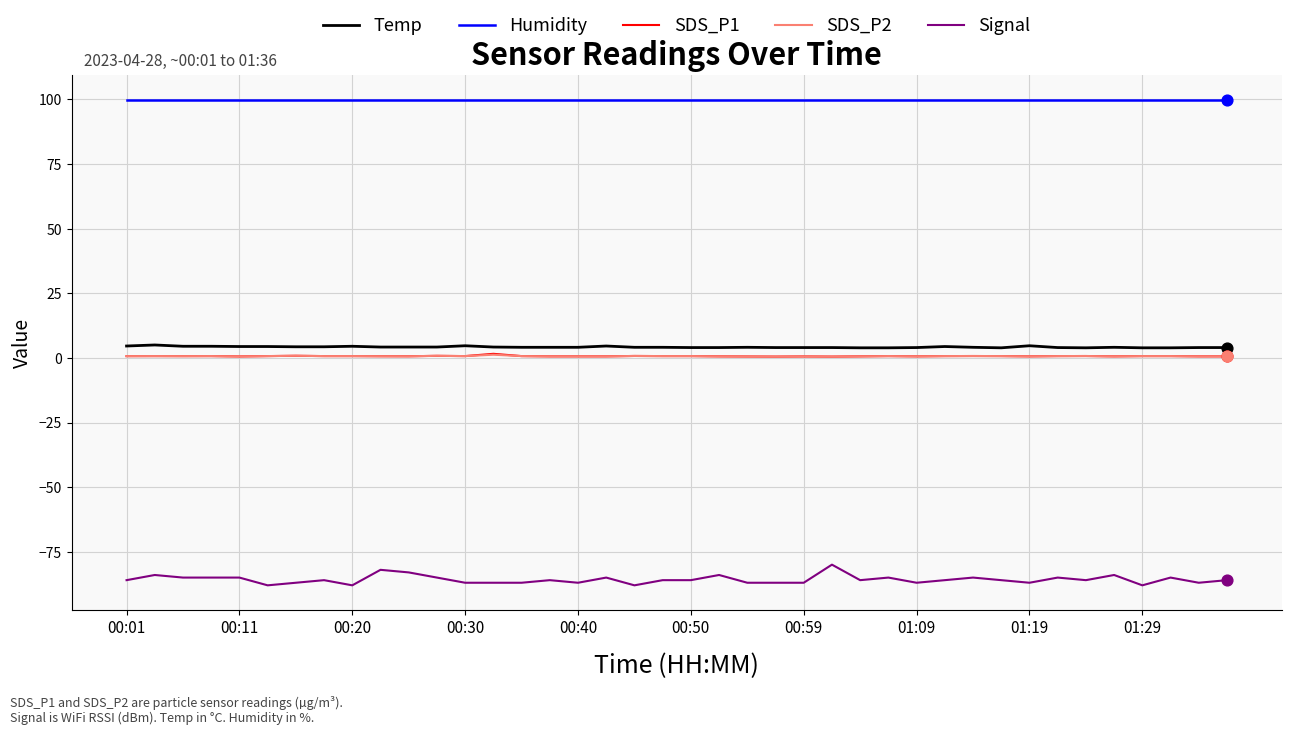

Which series has the largest total across all categories?

Humidity